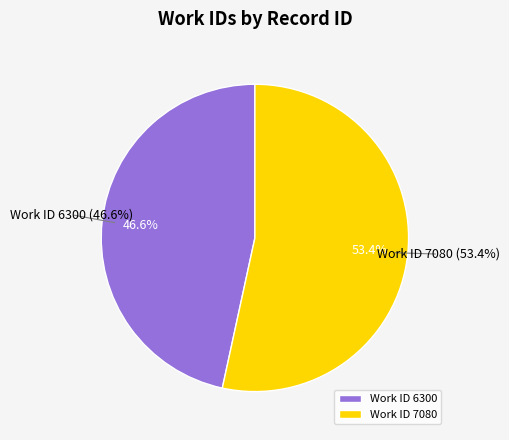

To the nearest percent, what is the difference between the largest and smallest slice percentages?

7%